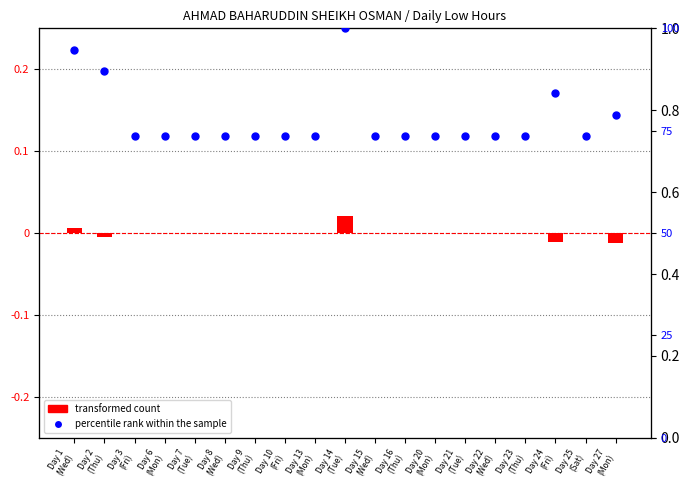

What are all the series names shown in the legend?

transformed count, percentile rank within the sample